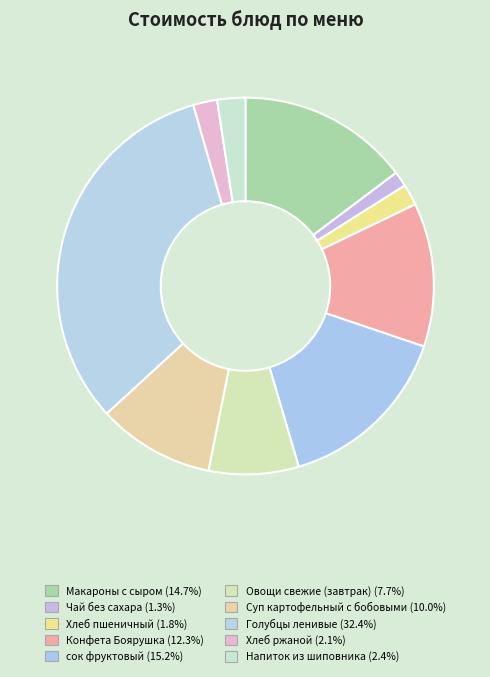

Count the number of slices in the pie.

10